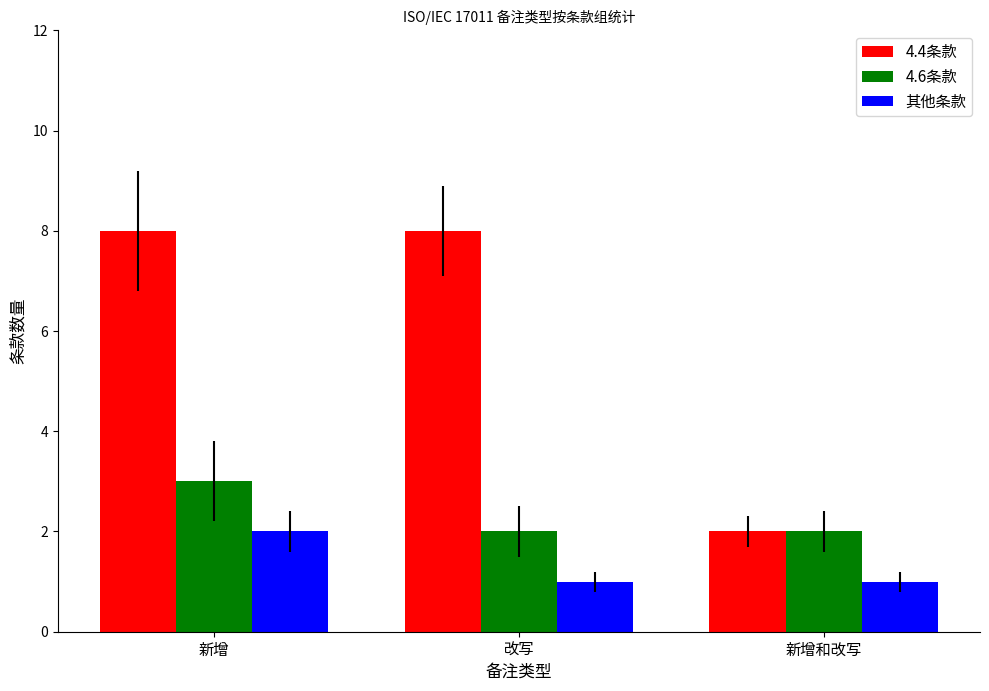

Reading left to right, list all the values displayed in this chart.

4.4条款: 新增=8	改写=8	新增和改写=2
4.6条款: 新增=3	改写=2	新增和改写=2
其他条款: 新增=2	改写=1	新增和改写=1